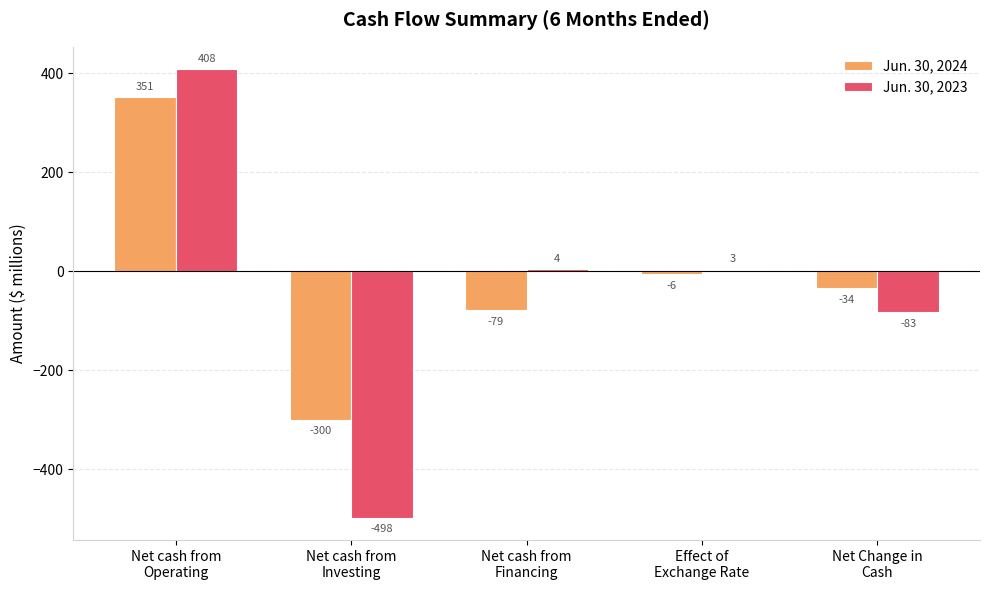

Which series has the largest range (max minus min)?

Jun. 30, 2023